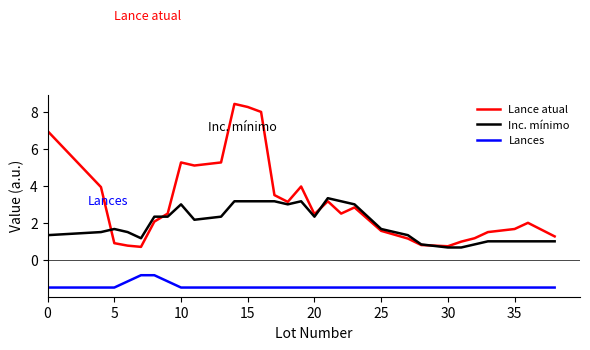

Which series has the widest spread of values?

Lance atual